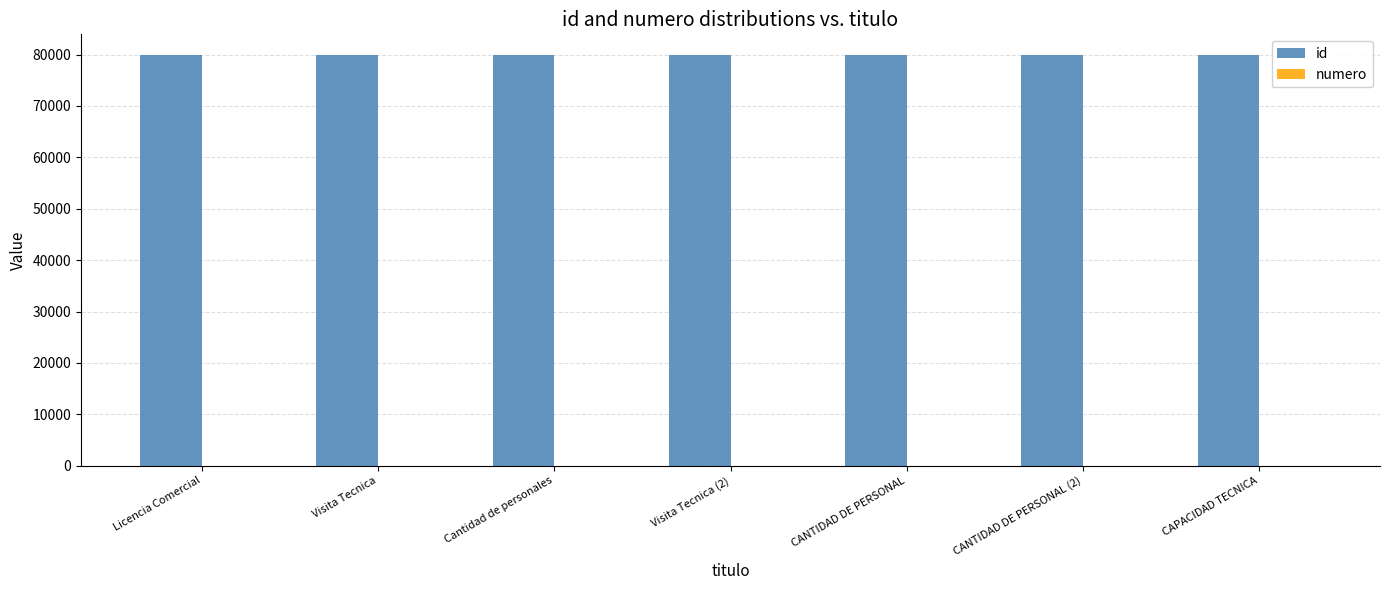

What is the sum of all id values?

559566